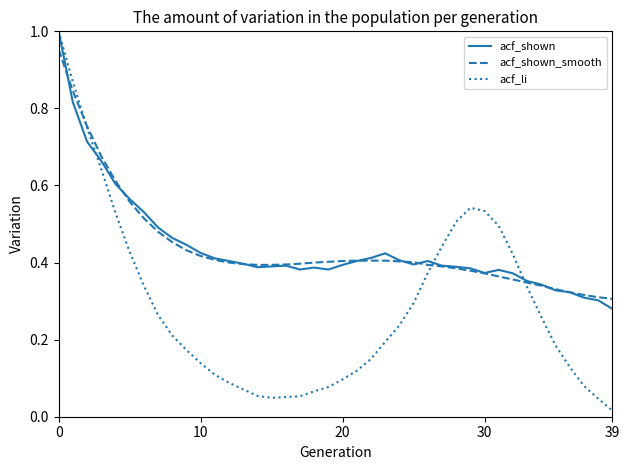

Which series has the widest spread of values?

acf_li